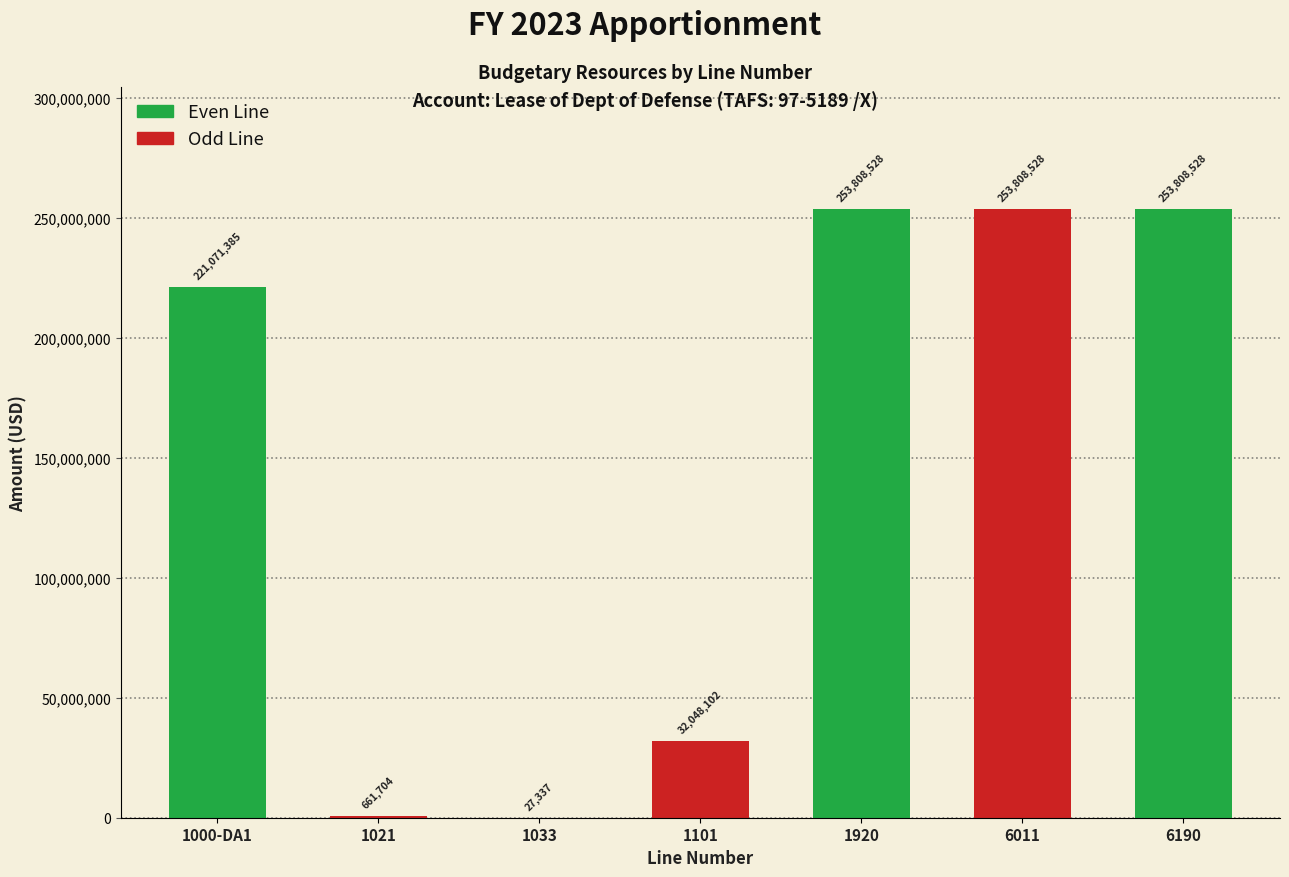

Reading right to left, transcribe all the data shown in this chart.

6190=253808528	6011=253808528	1920=253808528	1101=32048102	1033=27337	1021=661704	1000-DA1=221071385